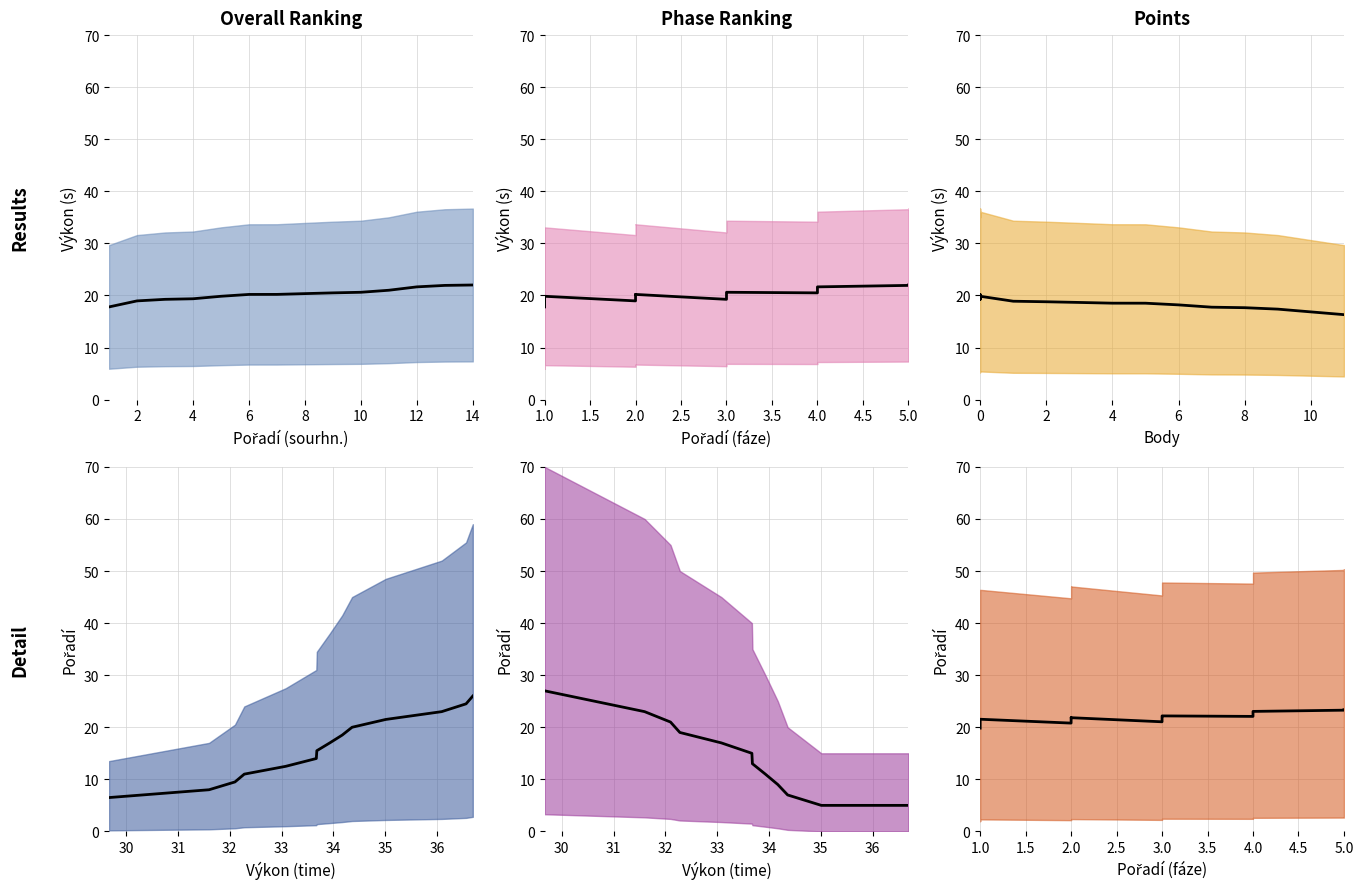

How many series are shown in this chart?

3